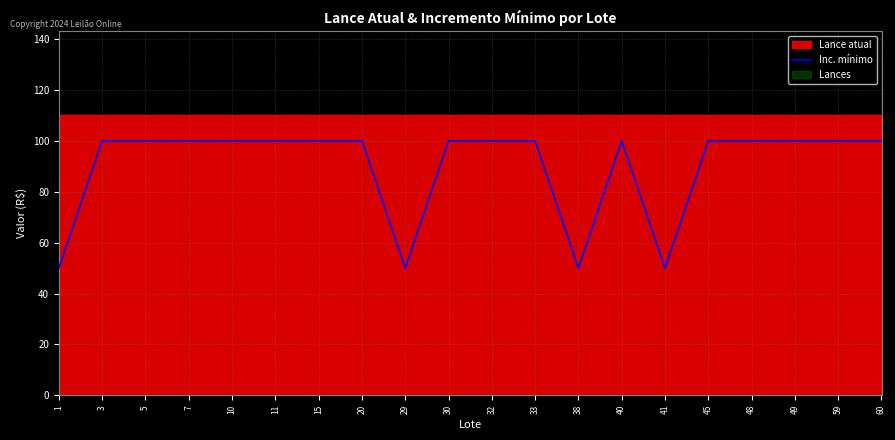

Read the value at 15, to the nearest 5.

100